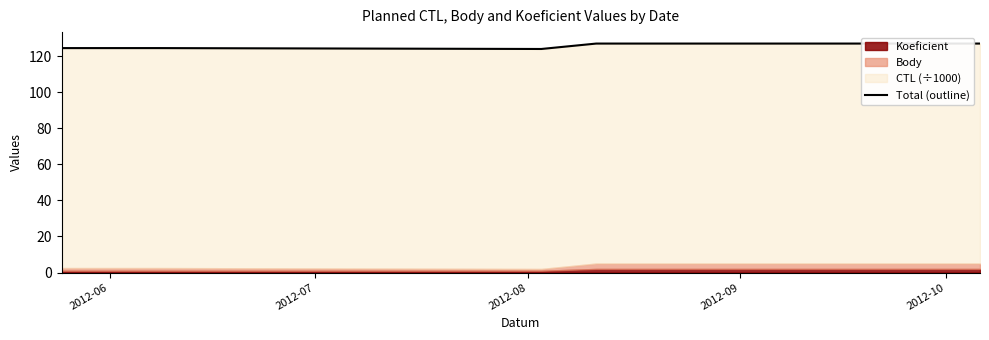

What is the value of the 5th point from the left?

126.9